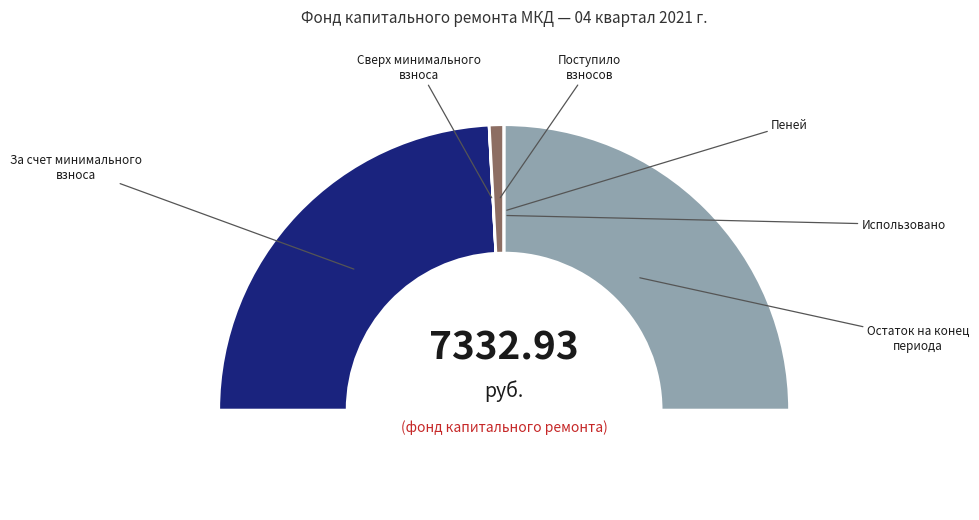

Rank the categories by value from highest to lowest.

Остаток на конец периода, за счет минимального взноса, Поступило взносов, сверх минимального размера взноса, Пеней, Использовано